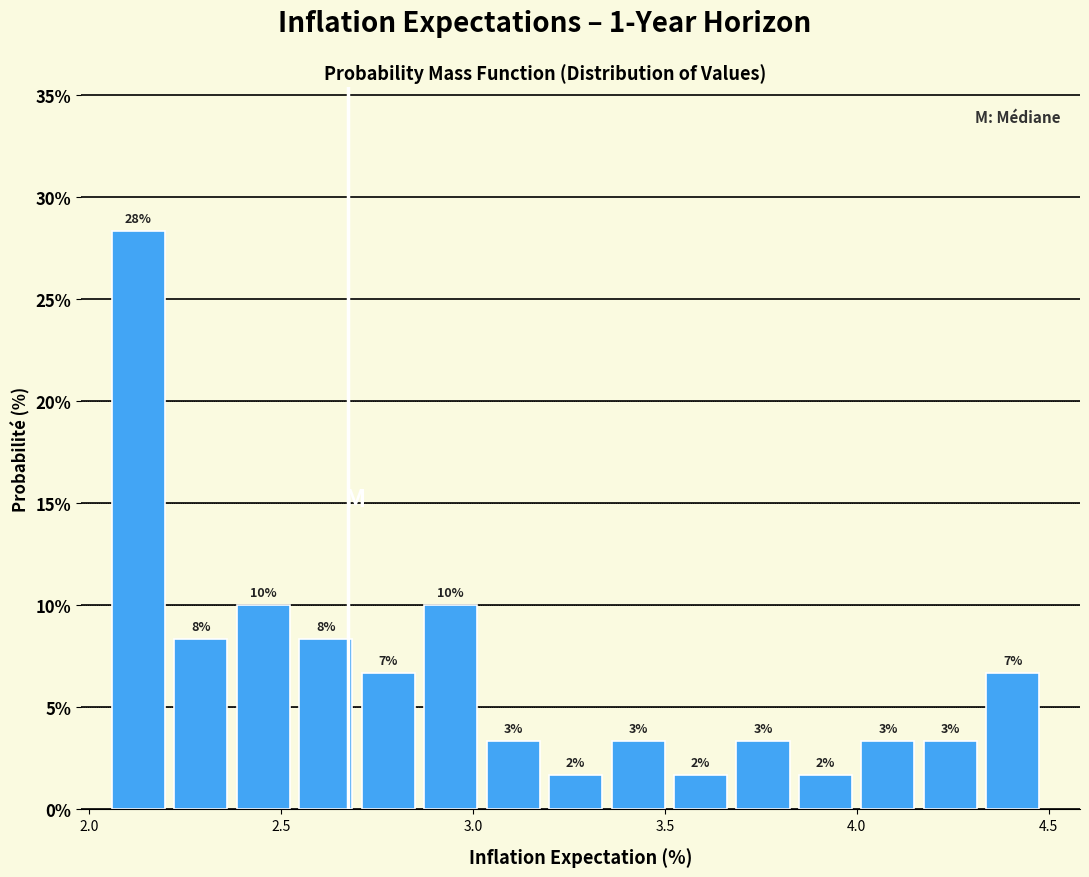

Around what value on the x-axis is the tallest bar? Give the approximate position of its centre, as read against the axis.

2.15